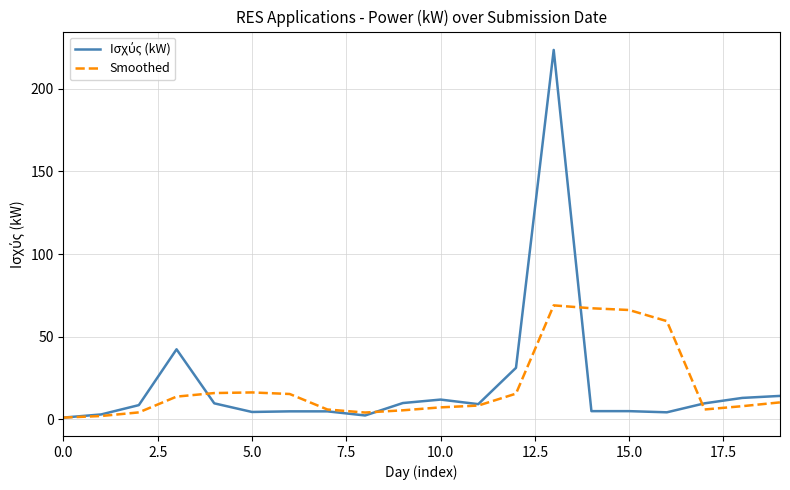

Which series ends up on top after the final intersection of Smoothed and Ισχύς (kW)?

Ισχύς (kW)